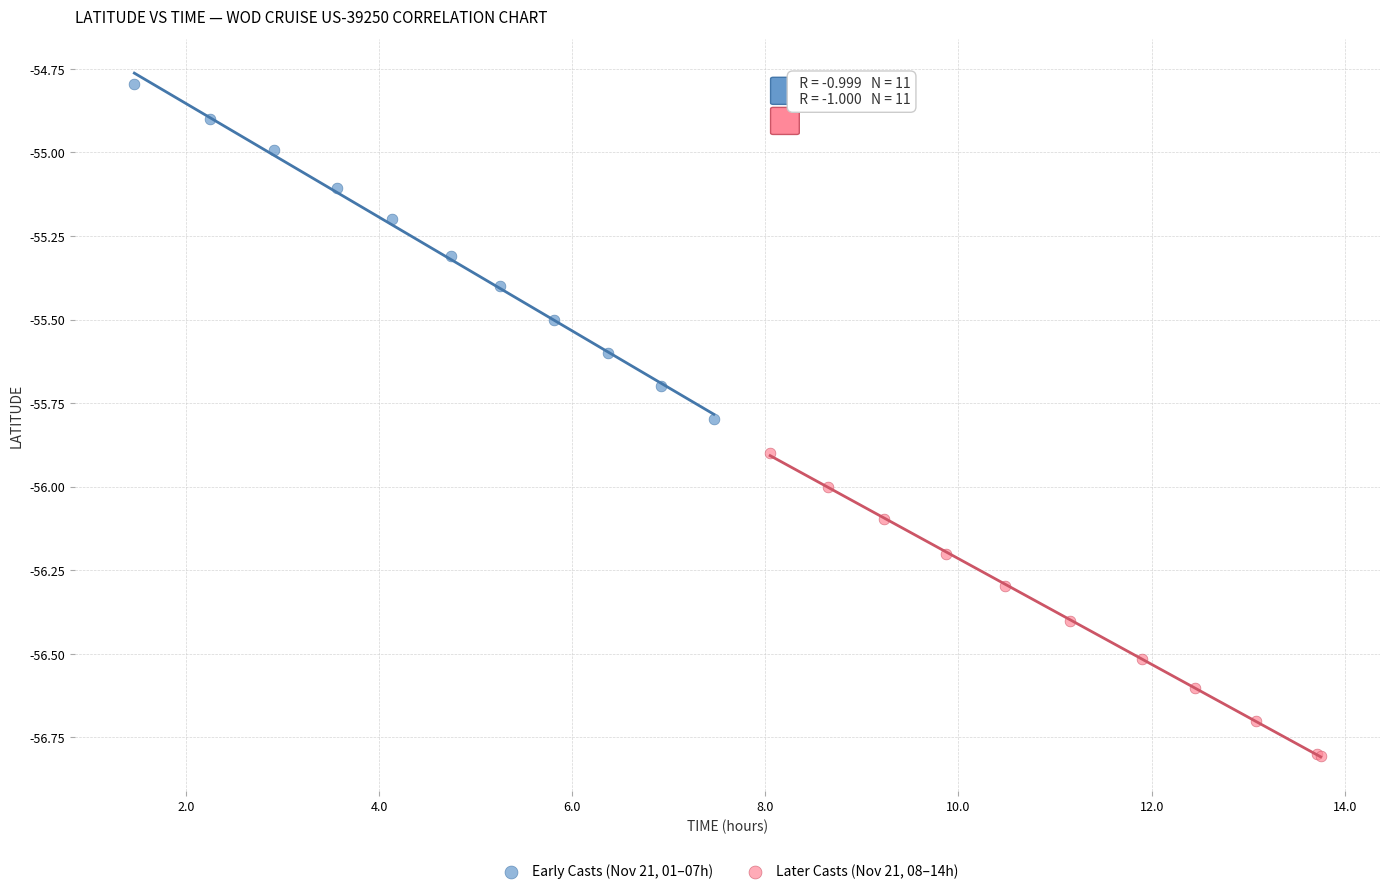

Which series reaches the minimum Y coordinate?

Later Casts (Nov 21, 08–14h)